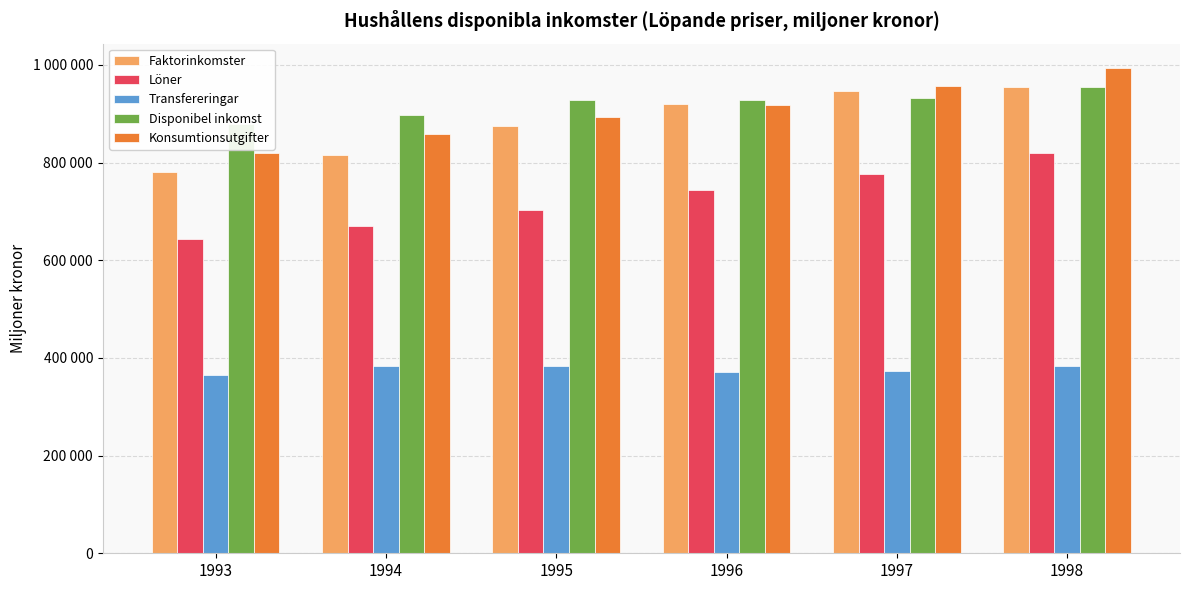

At which label does Löner first exceed 744696?

1997